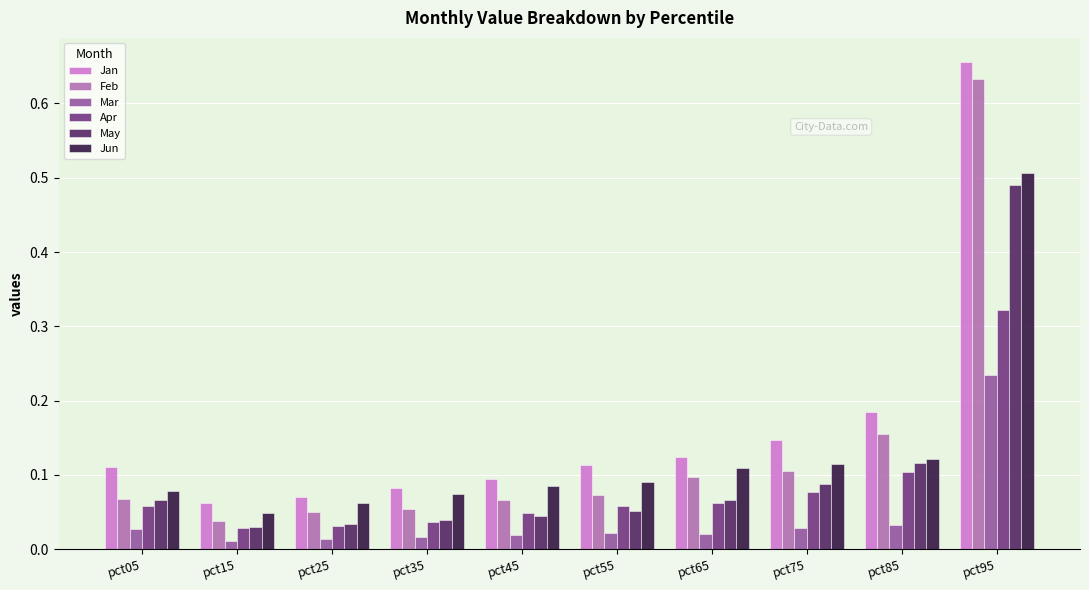

Is it true that Jun equals 0.1 at pct55?

True